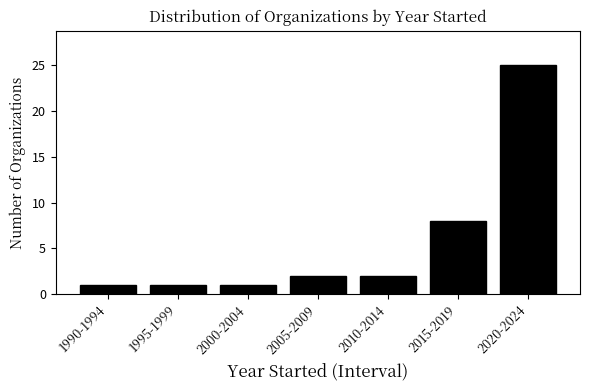

Reading left to right, transcribe all the data shown in this chart.

1990-1994=1	1995-1999=1	2000-2004=1	2005-2009=2	2010-2014=2	2015-2019=8	2020-2024=25